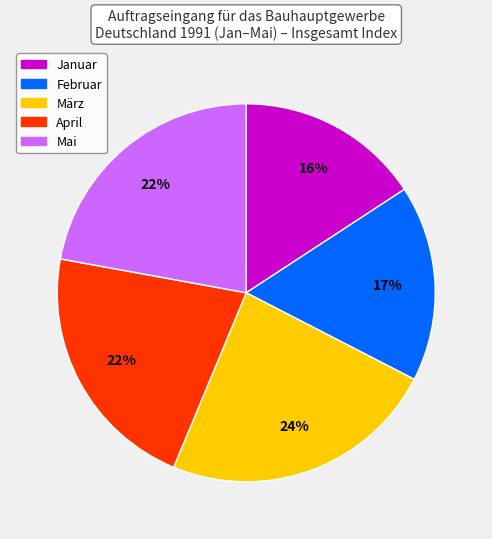

Does any single category account for the majority?

No